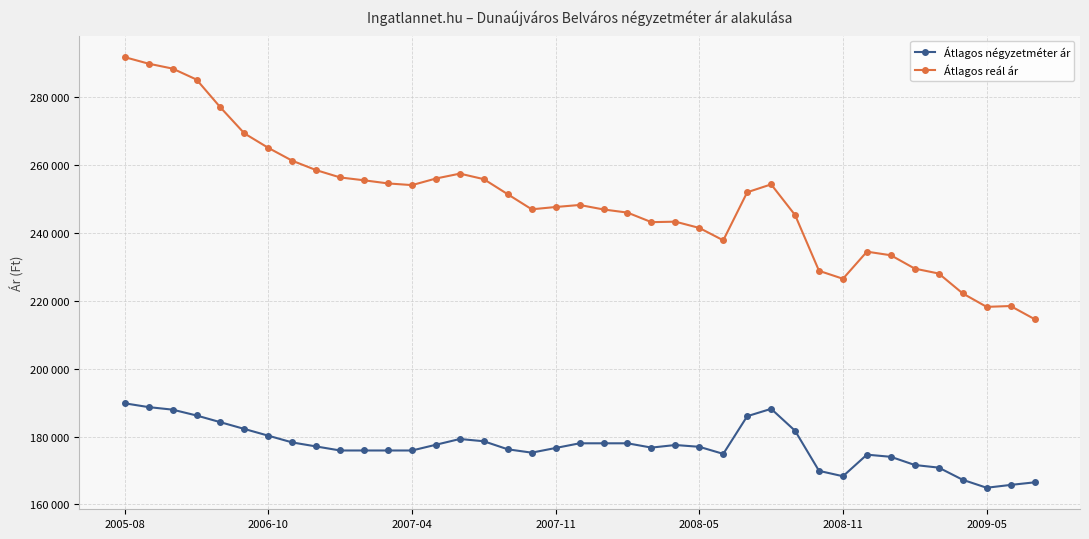

Reading left to right, transcribe all the data shown in this chart.

Átlagos négyzetméter ár: 189814	188693	187946	186226	184239	182253	180266	178279	177093	175907	175907	175907	175907	177602	179298	178625	176256	175268	176647	178027	178027	178027	176759	177523	176993	174909	186014	188186	181715	169902	168317	174679	174044	171628	170858	167274	164926	165757	166518
Átlagos reál ár: 291844	289919	288471	285237	277016	269362	265097	261307	258541	256386	255544	254625	254126	256073	257512	255881	251429	246994	247675	248273	246950	246024	243209	243352	241503	237853	252024	254344	245299	228863	226522	234513	233448	229512	228068	222212	218241	218491	214635